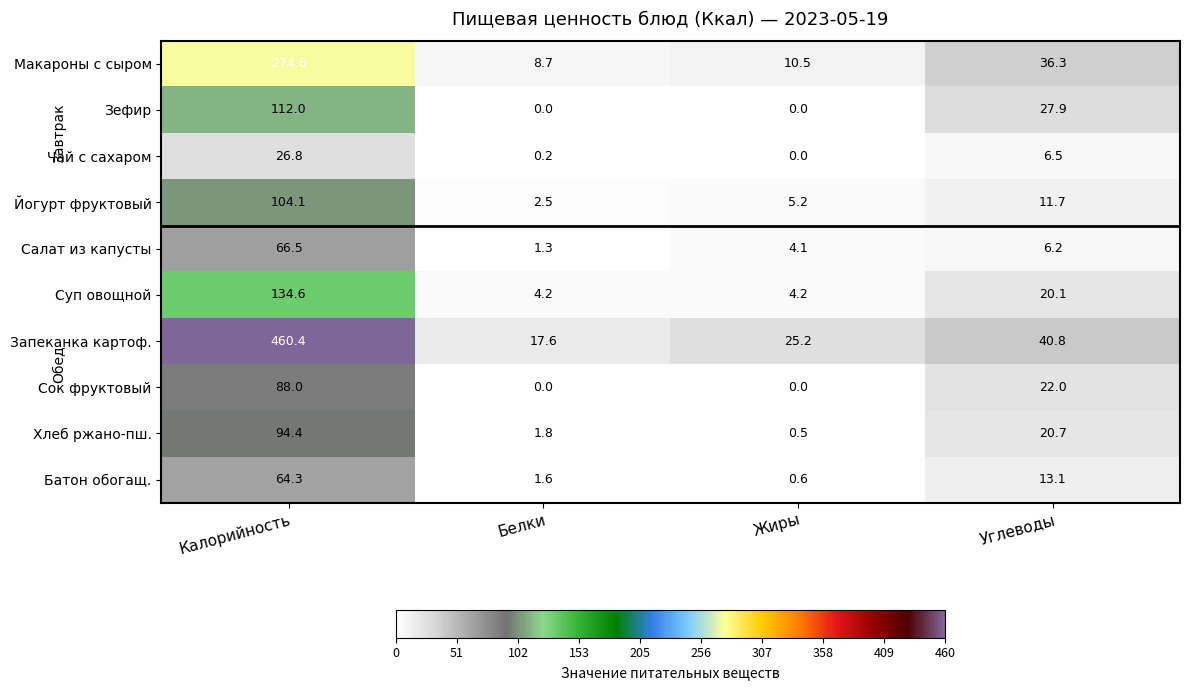

What is the sum of the Йогурт фруктовый values at Белки and Углеводы?

14.2